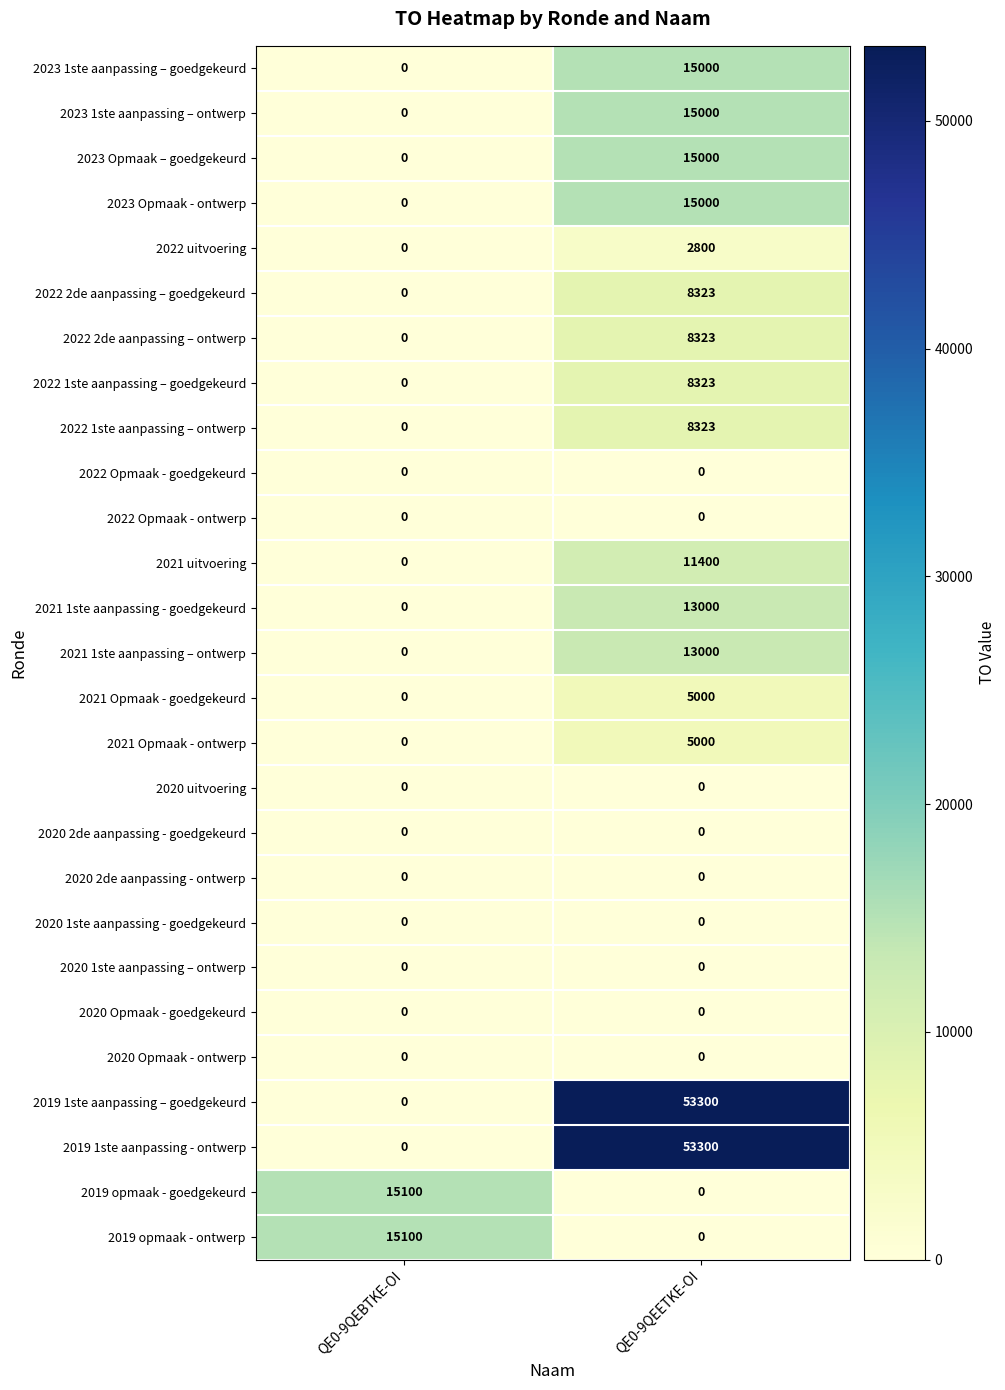

What is the difference between the highest and lowest values at QE0-9QEETKE-OI?

53300